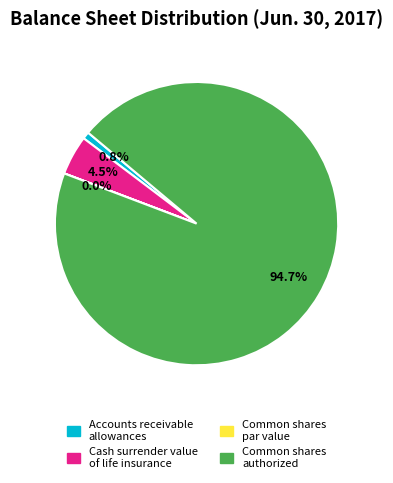

To the nearest percent, what is the difference between the largest and smallest slice percentages?

95%